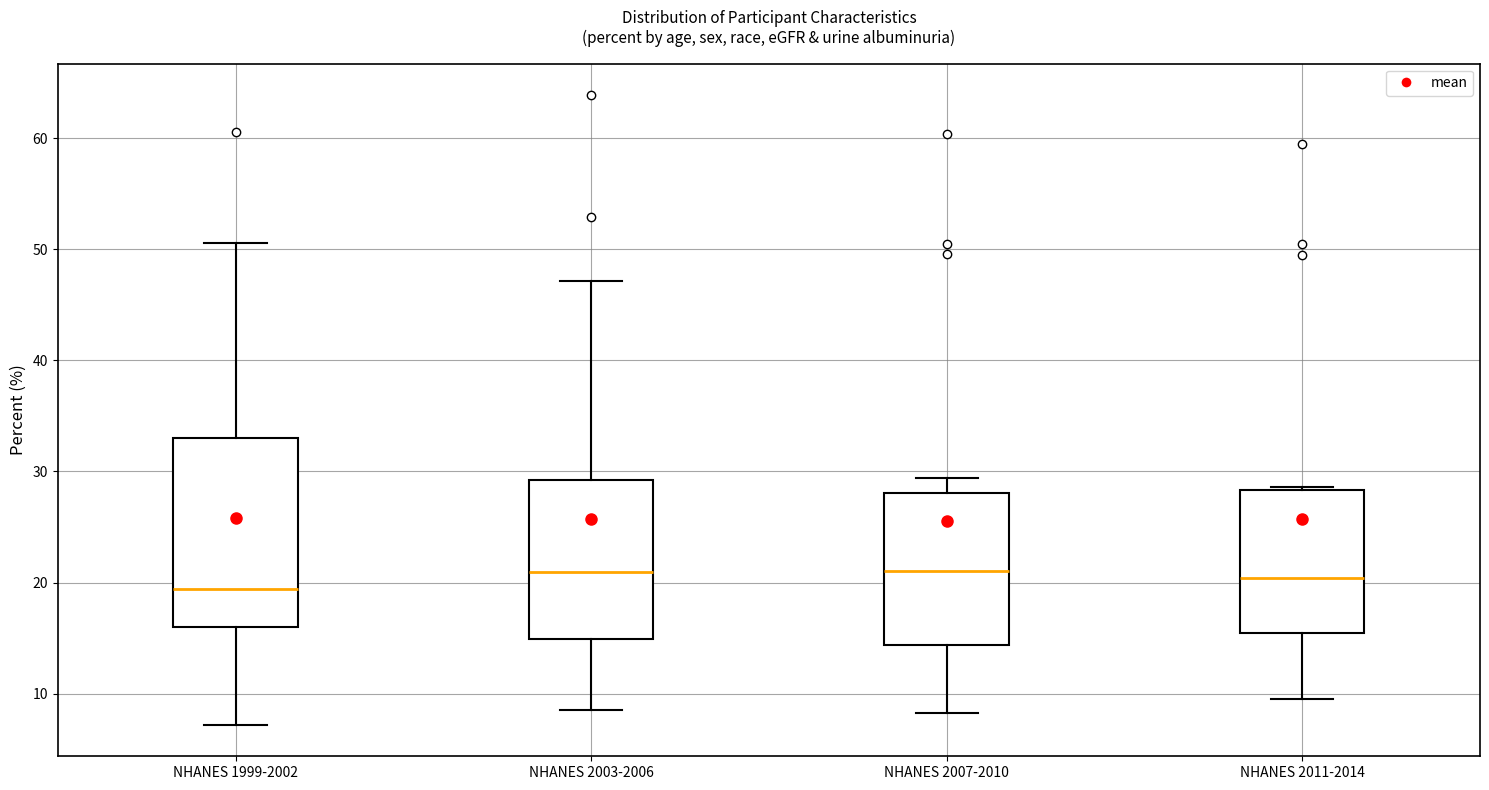

Reading left to right, read every box against the y-axis: the position of its median line, the range the box covers, and the ends of its whiskers. The values are not printed on the chart, so give them approximately, as read against the axis.

NHANES 1999-2002: median 19, box 16 to 33, whiskers 7 to 51
NHANES 2003-2006: median 21, box 15 to 29, whiskers 9 to 47
NHANES 2007-2010: median 21, box 14 to 28, whiskers 8 to 29
NHANES 2011-2014: median 20, box 16 to 28, whiskers 10 to 29